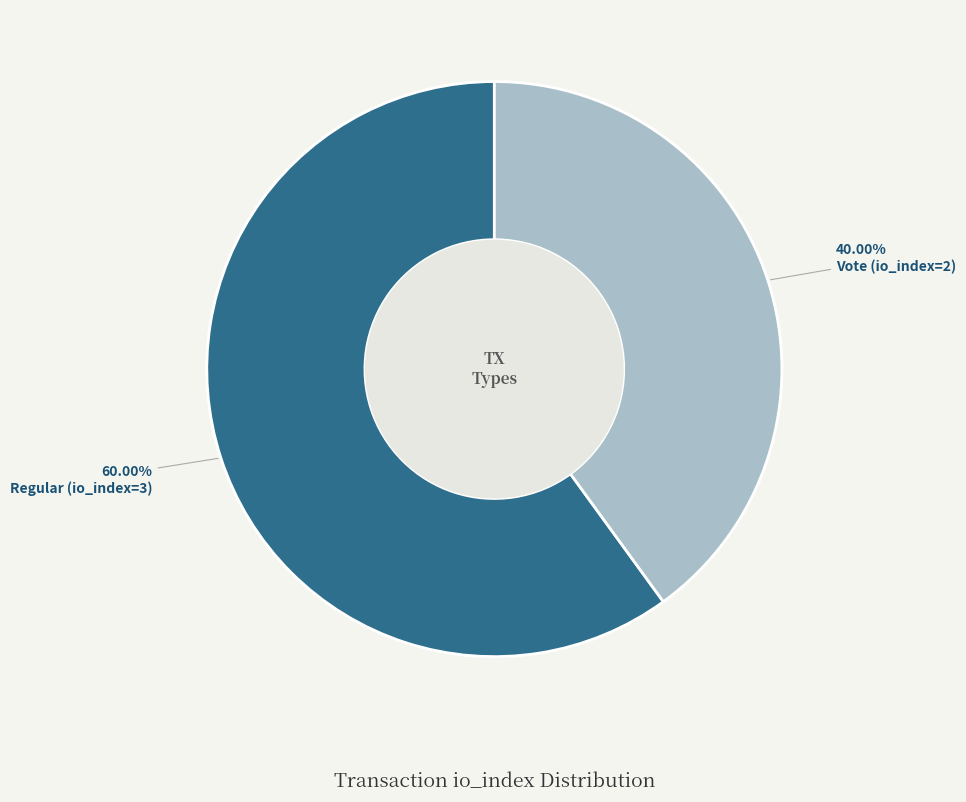

What percentage is the Vote (io_index=2) slice, to the nearest percent?

40%